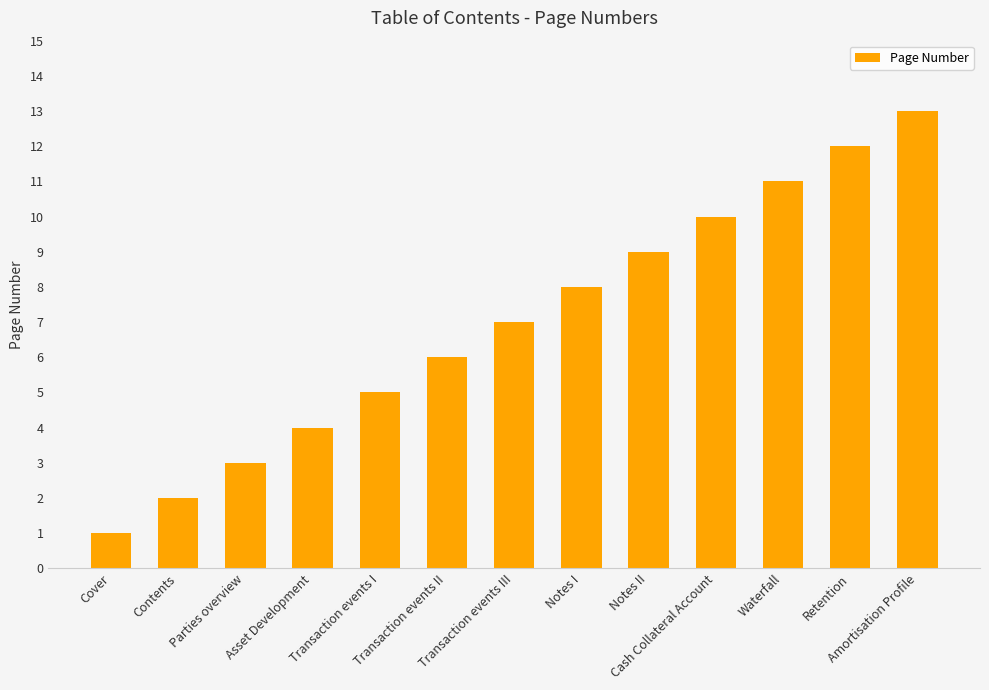

Rank the categories by value from lowest to highest.

Cover, Contents, Parties overview, Asset Development, Transaction events I, Transaction events II, Transaction events III, Notes I, Notes II, Cash Collateral Account, Waterfall, Retention, Amortisation Profile